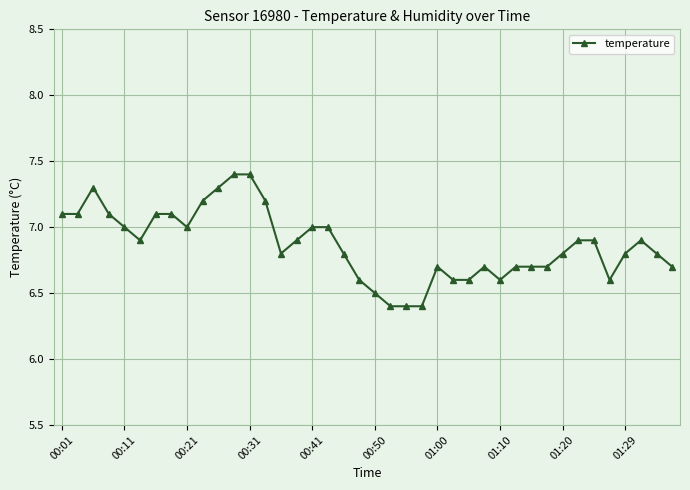

What is the difference between the second highest and minimum values?

1.0